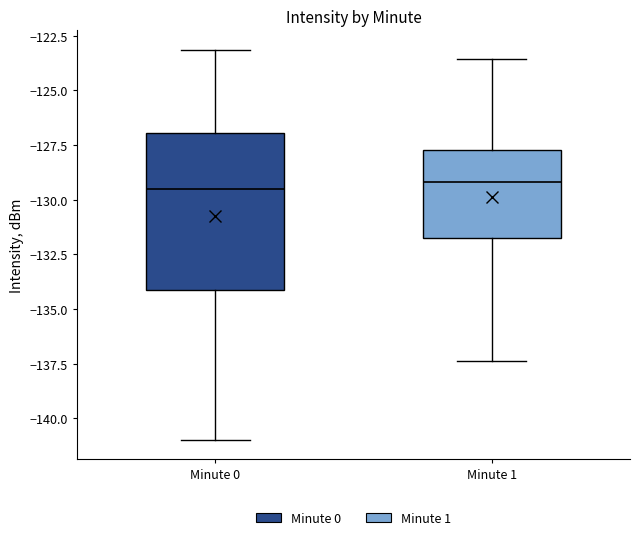

Reading left to right, transcribe this box plot: for each box, give where its median line is, the range the box spans, and where its two whiskers end, as read against the y-axis. The values are not printed on the chart, so give them approximately, as read against the axis.

Minute 0: median -129.5, box -134.0 to -127.0, whiskers -141.0 to -123.0
Minute 1: median -129.0, box -131.5 to -127.5, whiskers -137.5 to -123.5